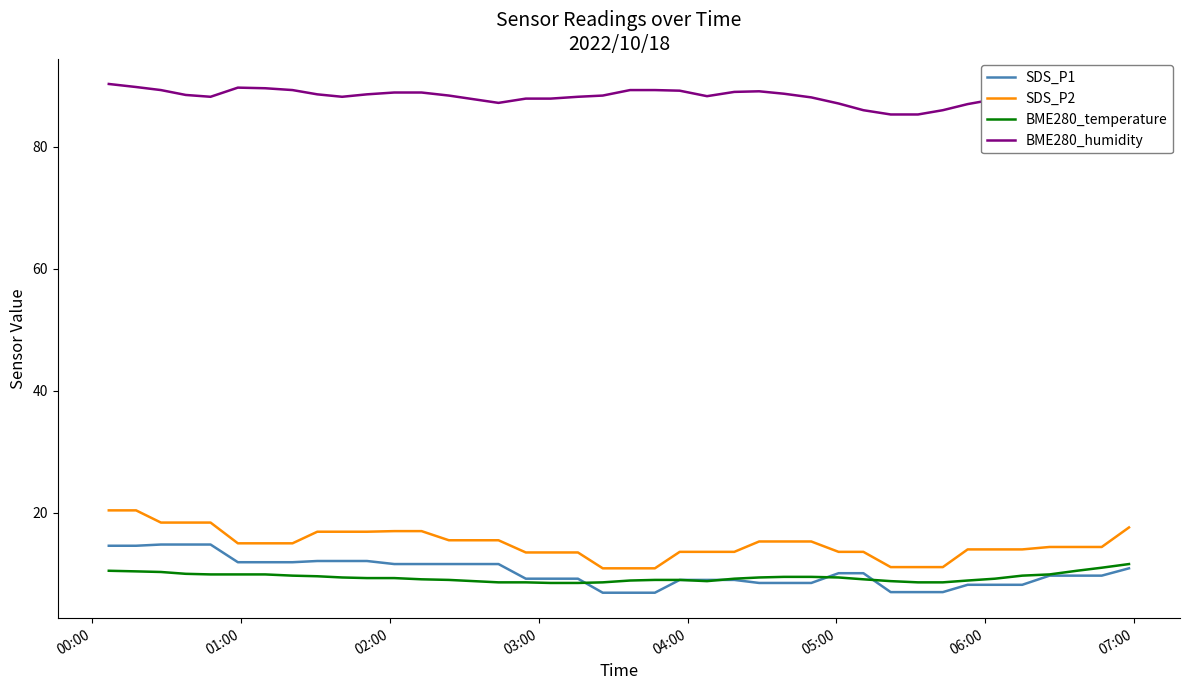

What is the highest value of the SDS_P1 series?

14.8